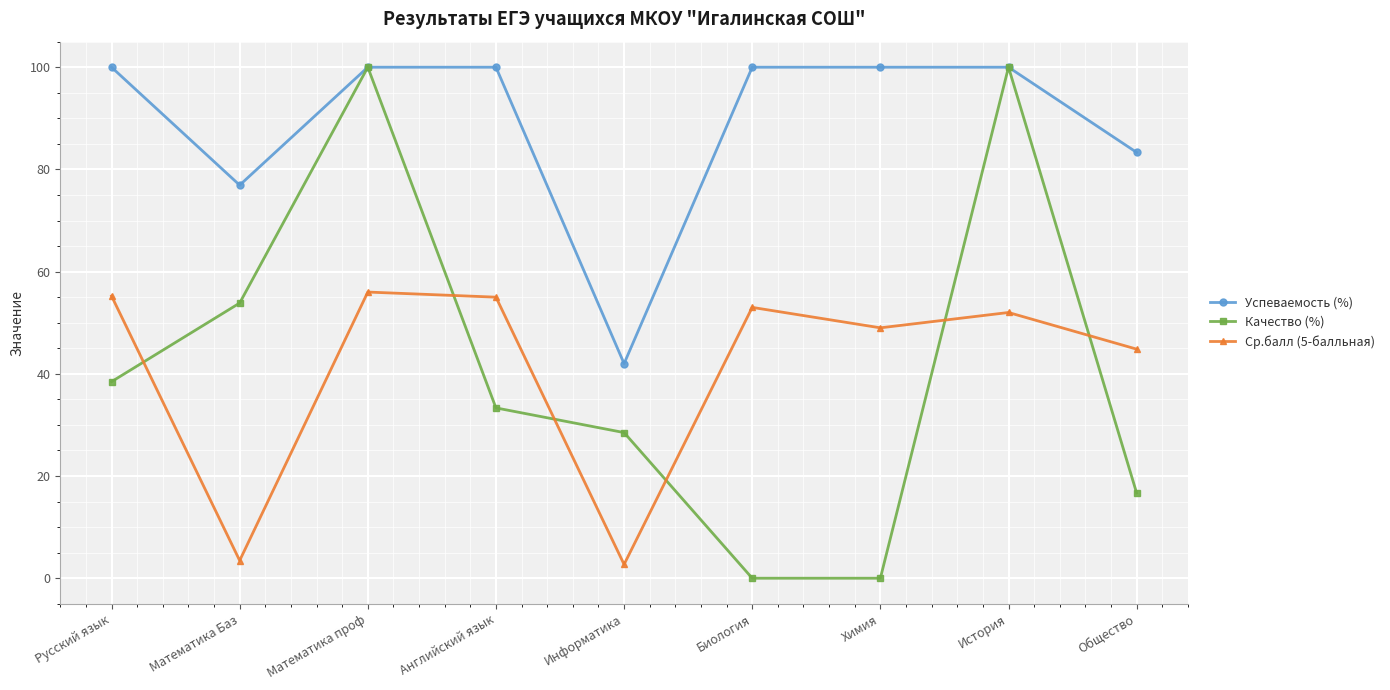

What is the average value of the Качество (%) series?

41.2